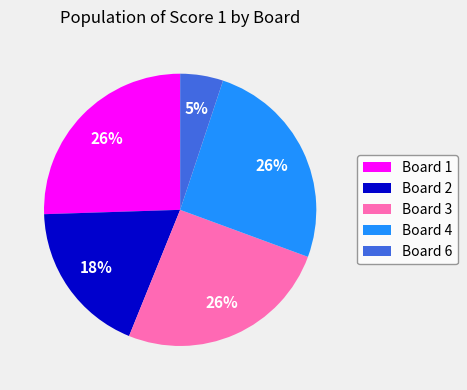

What percentage is the Board 6 slice, to the nearest percent?

5%